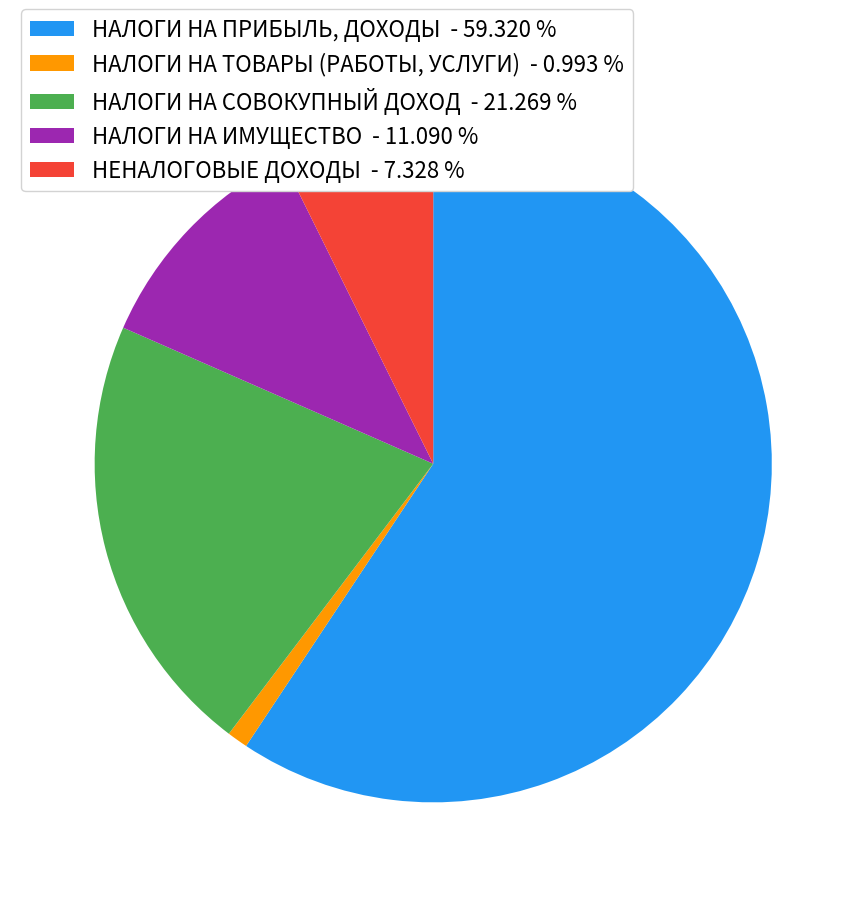

Do НЕНАЛОГОВЫЕ ДОХОДЫ - 7.328 % and НАЛОГИ НА ПРИБЫЛЬ, ДОХОДЫ - 59.320 % together represent more than half of the pie?

Yes